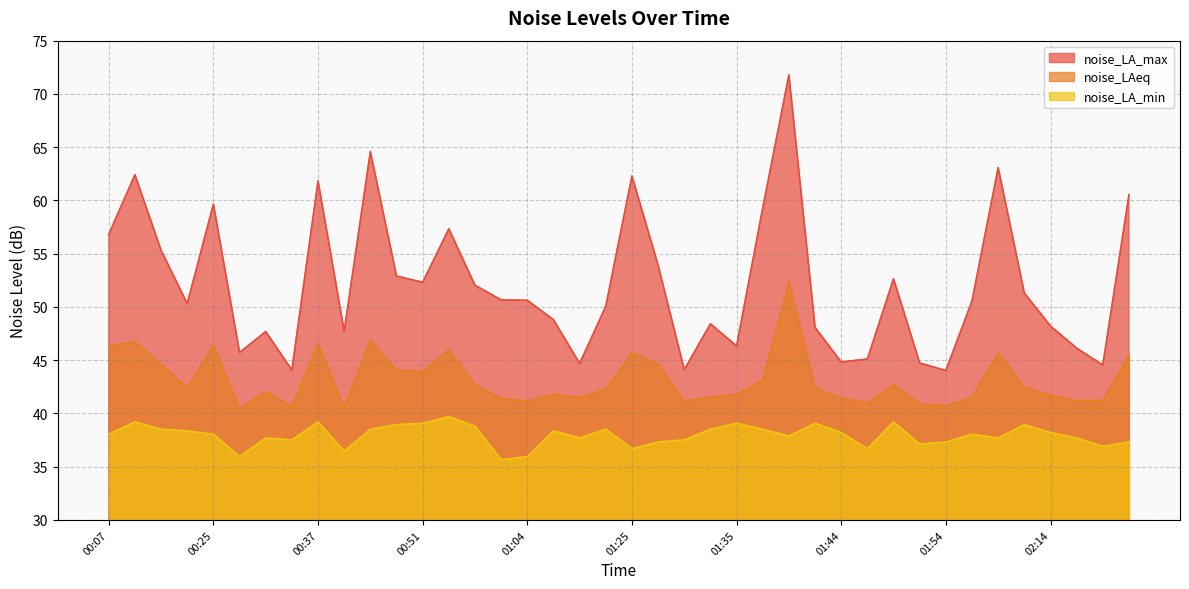

Which has a higher value, 01:49 or 01:04?

01:49